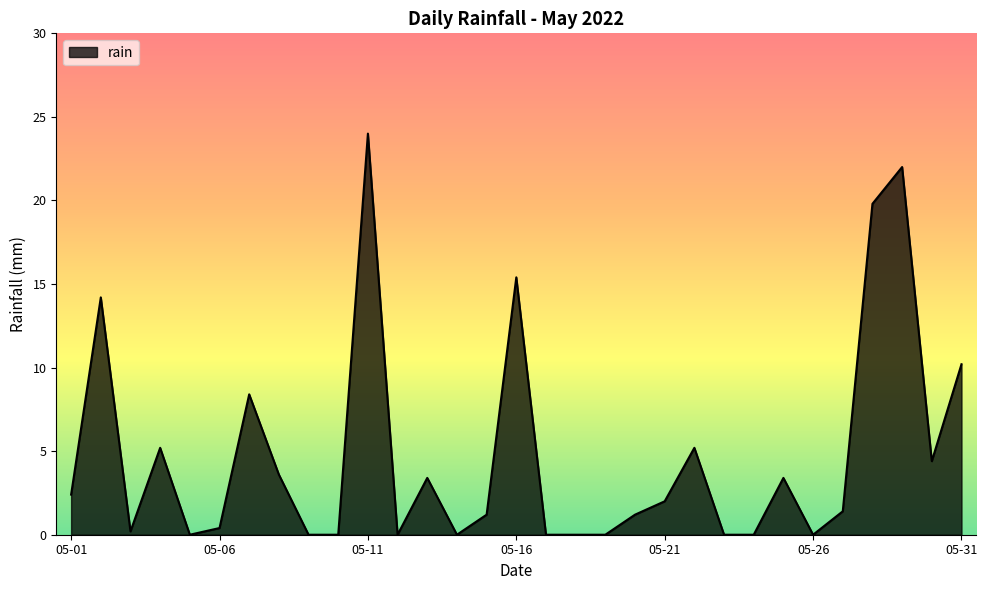

What is the average value?

4.8